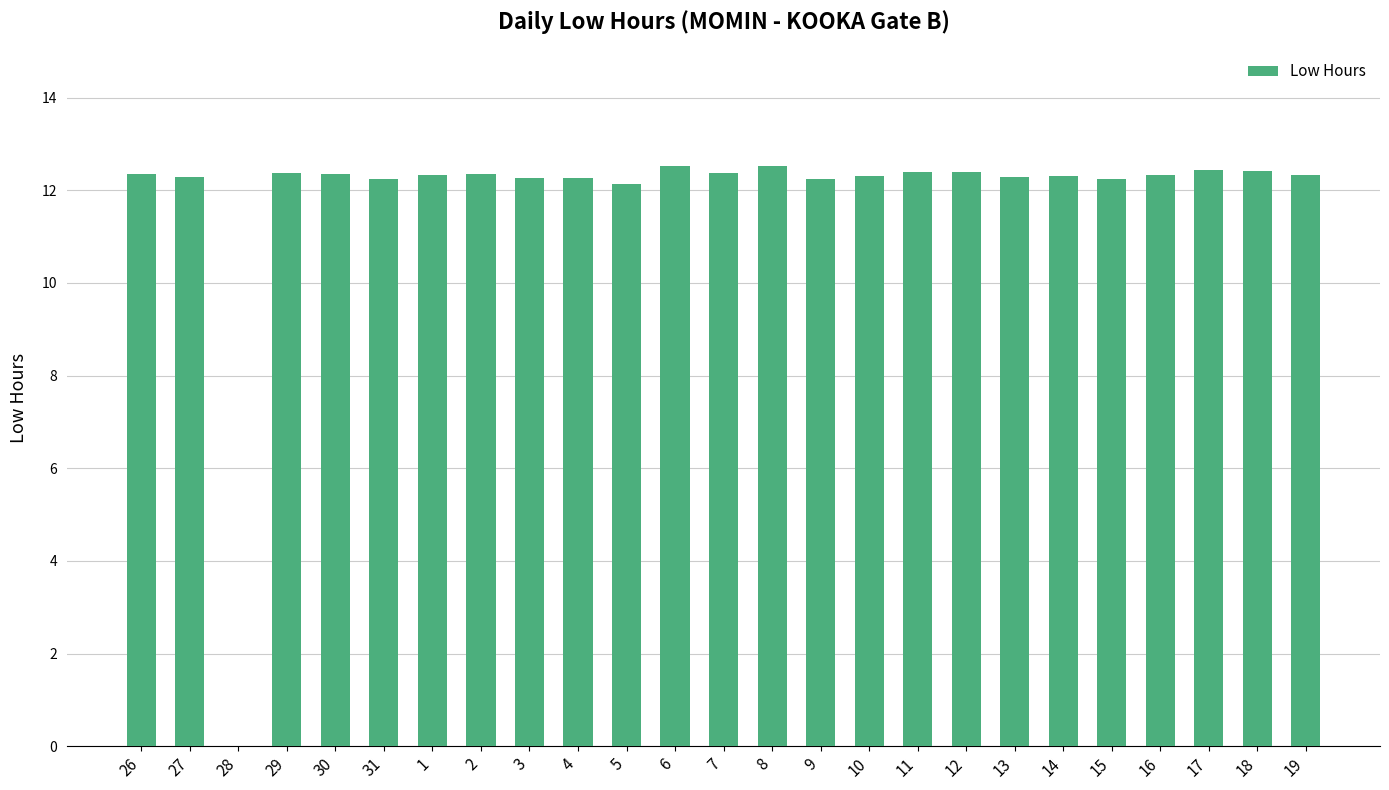

Where does the data first go above 12?

26